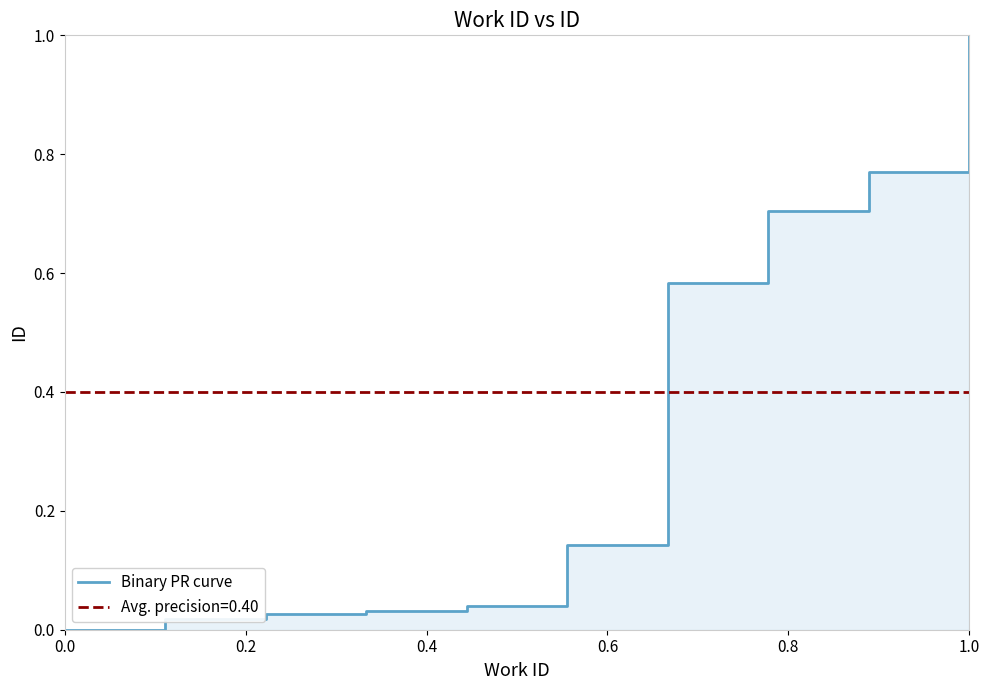

What is the greatest value displayed?

1.0